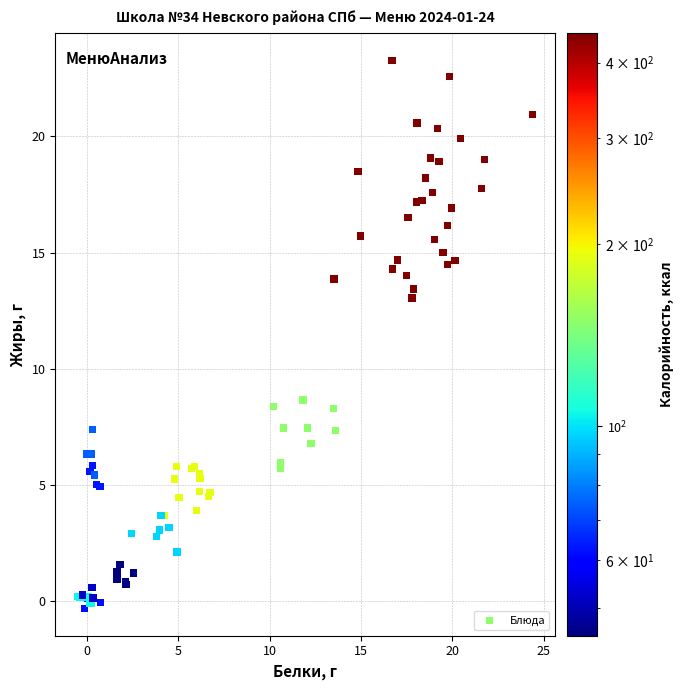

What Y value in the scatter plot is closest to 11?

13.0